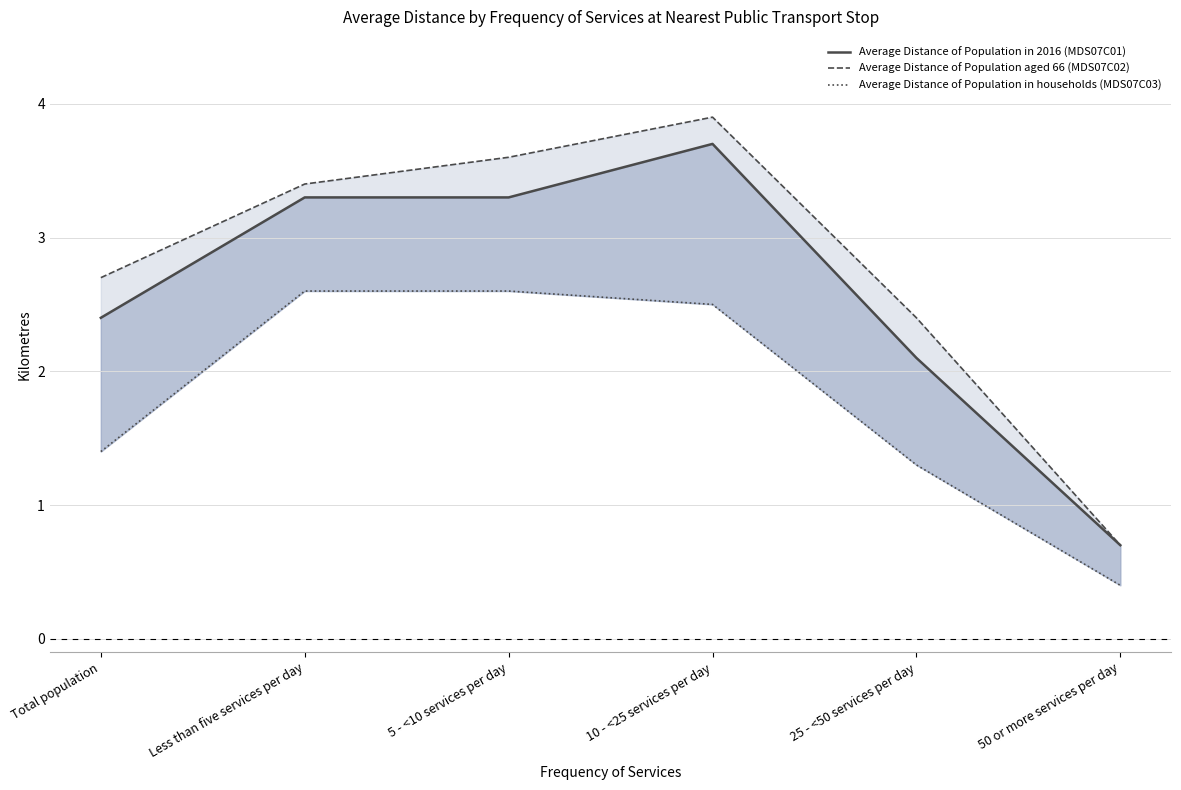

At which category is the sum across all series the highest?

10 - <25 services per day